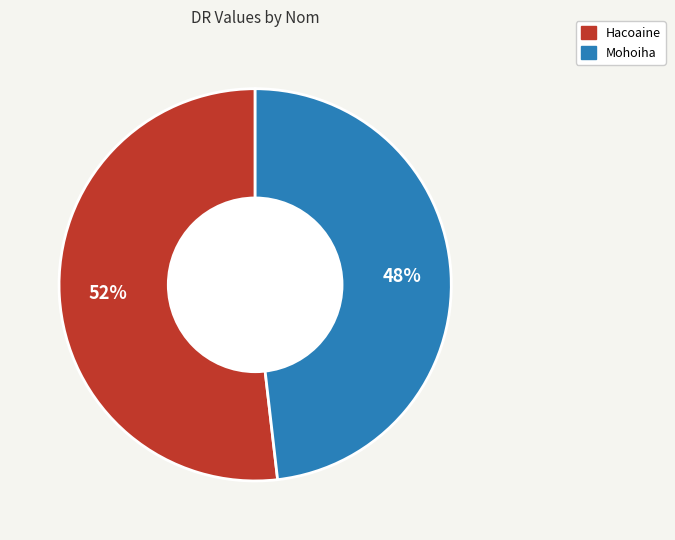

How many segments does this pie chart have?

2